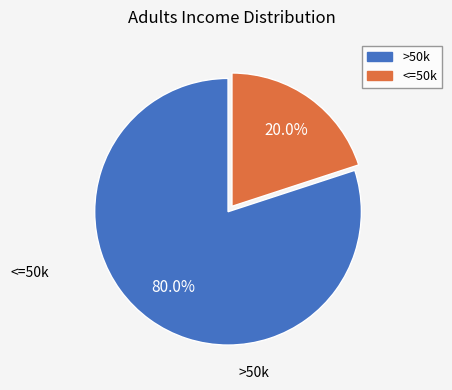

Between >50k and <=50k, which is larger?

>50k